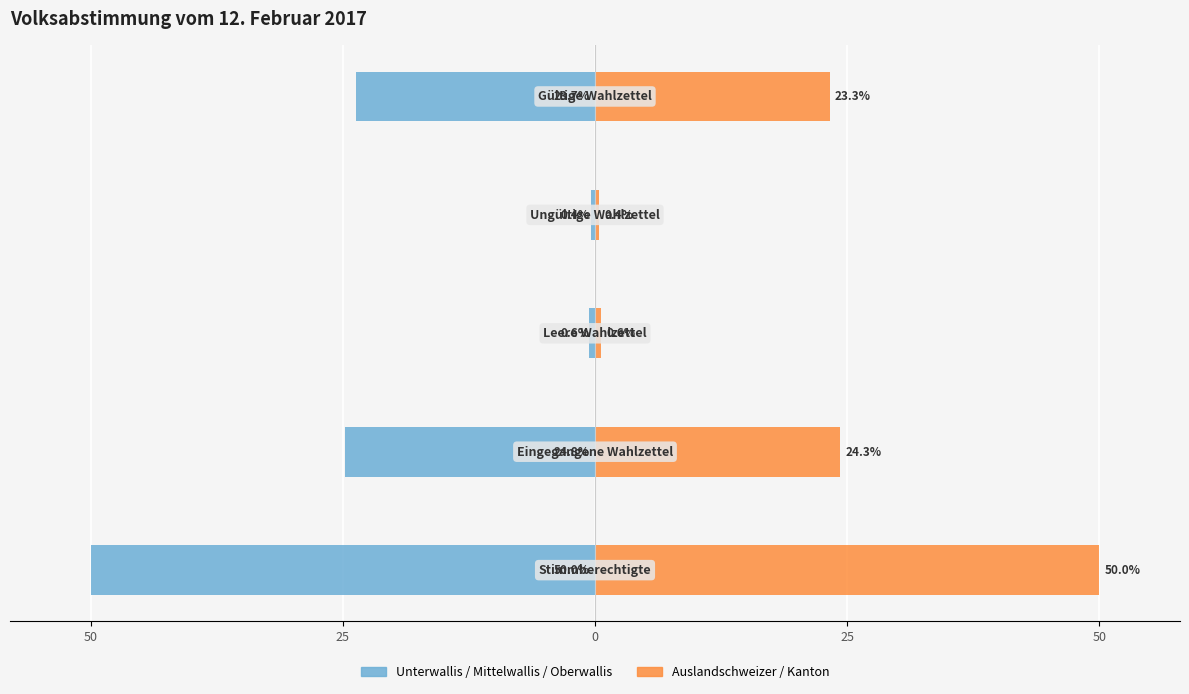

At how many categories does at least one series exceed 36?

1